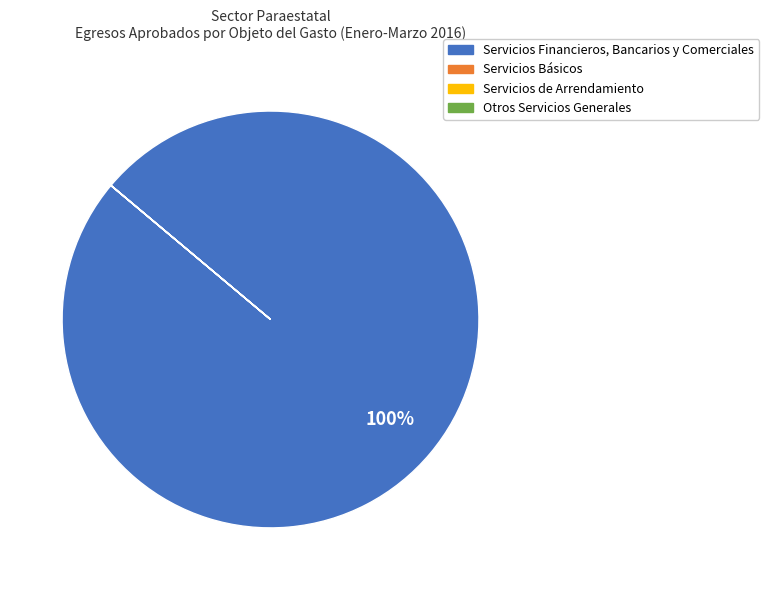

Which slice is the largest?

Servicios Financieros, Bancarios y Comerciales